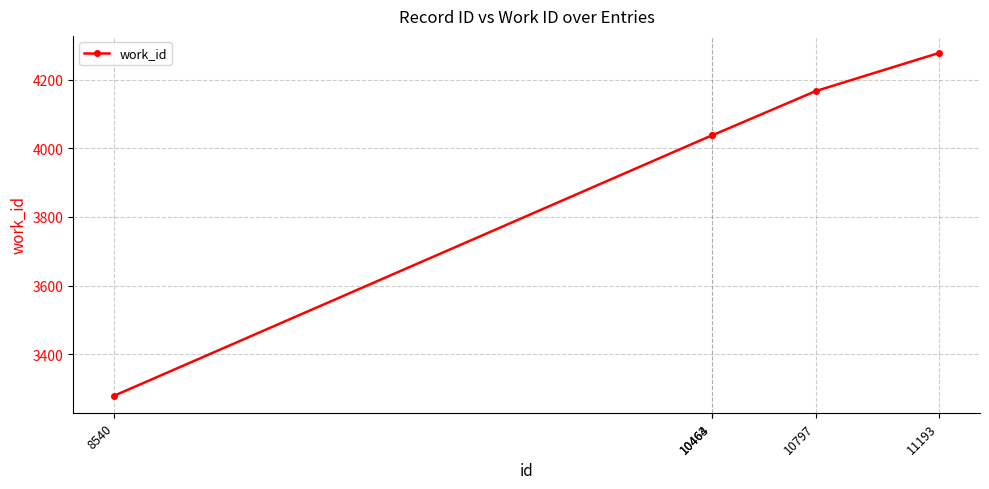

Count the values in the range 4038 to 4167.

3